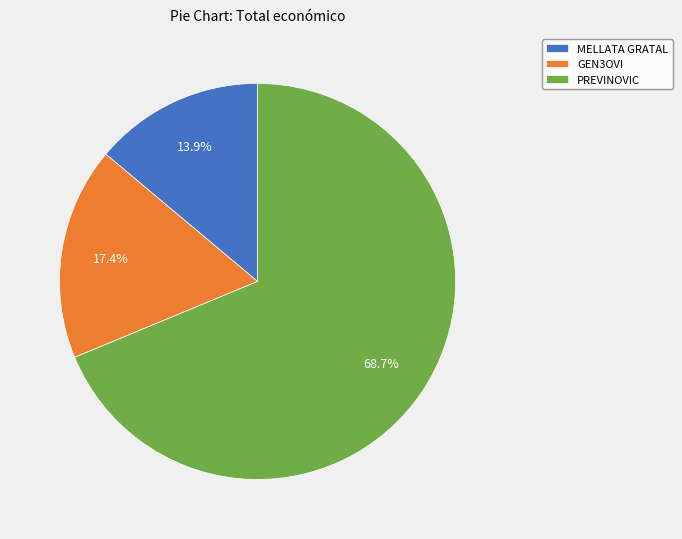

Is the sum of MELLATA GRATAL and GEN3OVI greater than half?

No